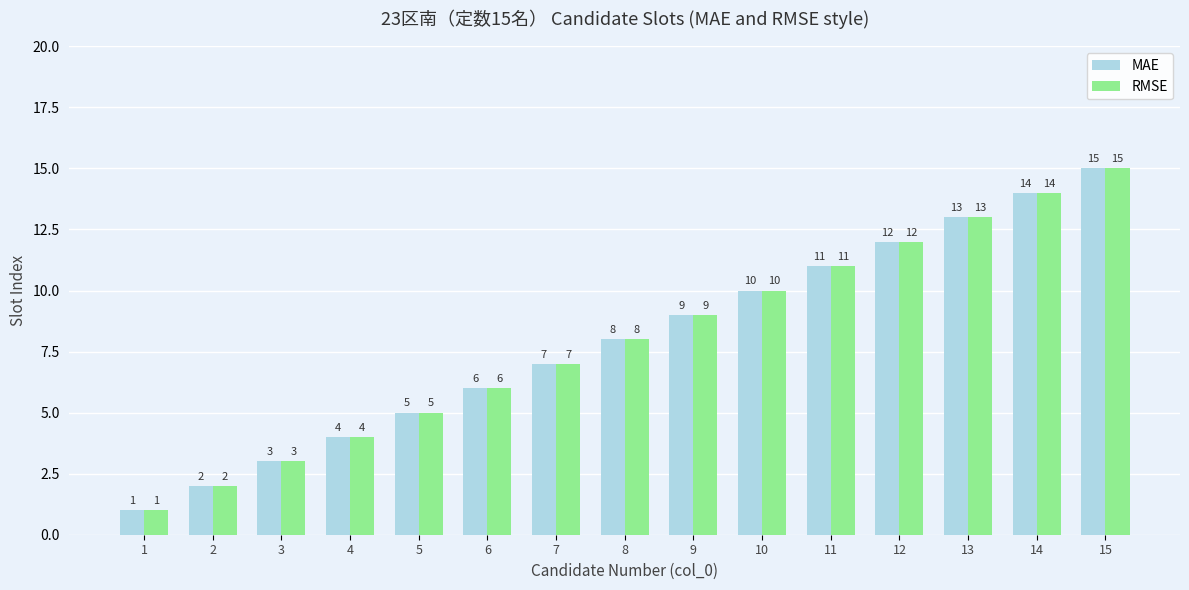

The MAE series shows 20 at 12. True or false?

False